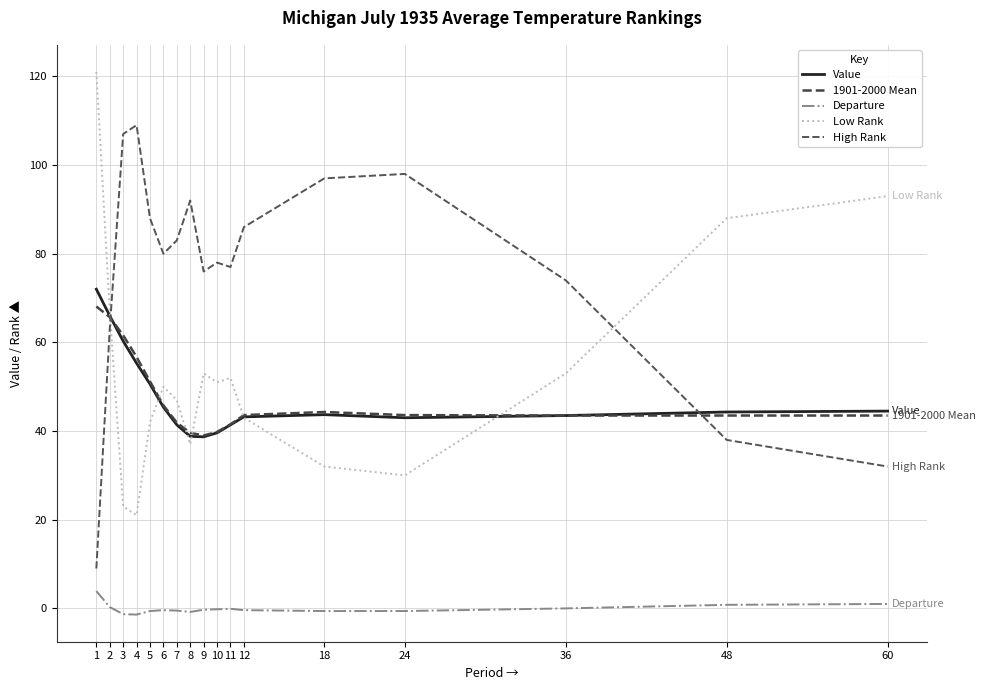

What is the average value of the Value series?

47.7